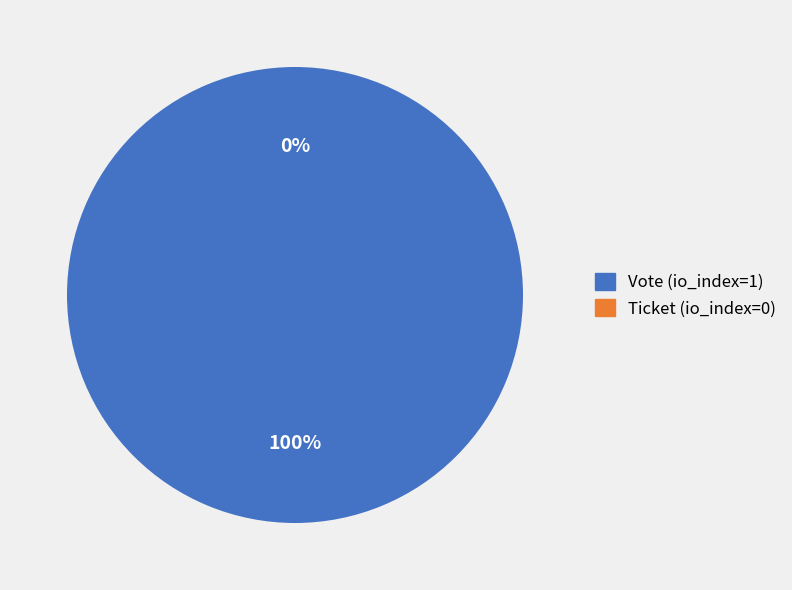

What is the majority slice?

Vote (io_index=1)